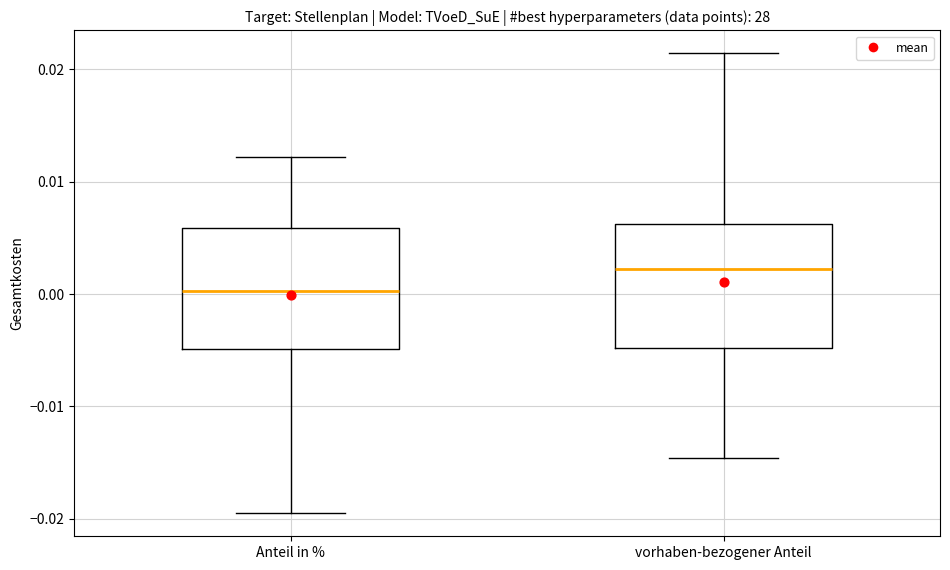

Where does the median line of the box for vorhaben-bezogener Anteil sit on the y-axis? The values are not printed on the chart, so give them approximately, as read against the axis.

0.002